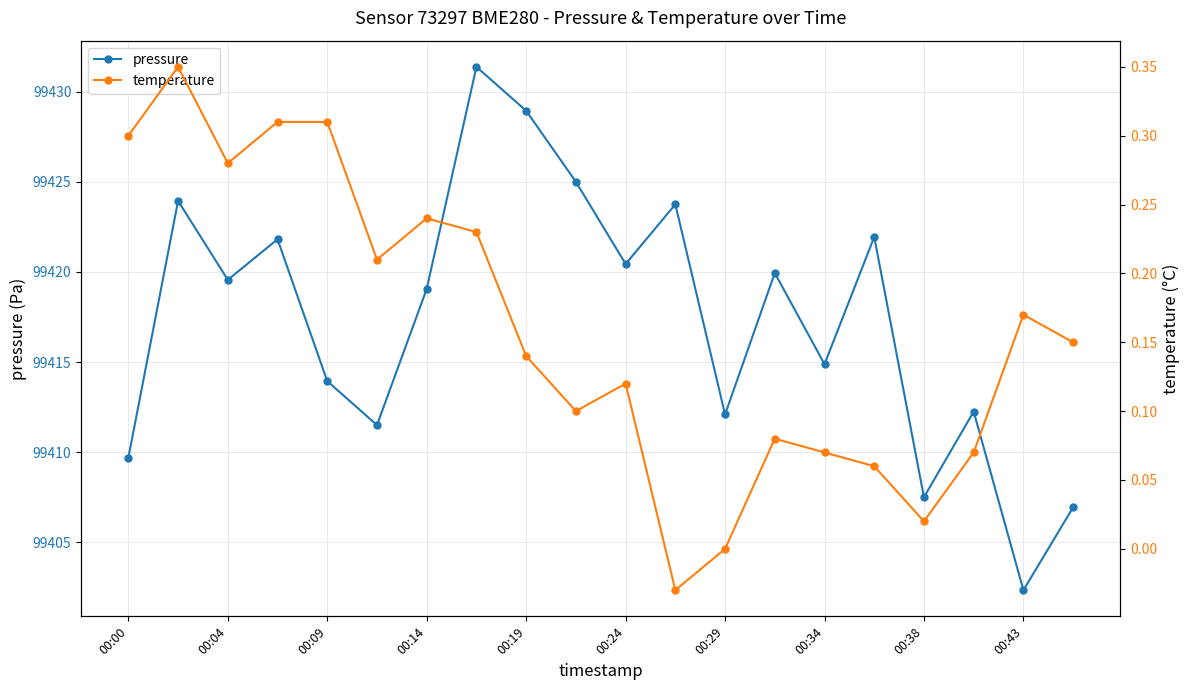

Reading left to right, transcribe all the data shown in this chart.

pressure: 99409.7	99423.9	99419.6	99421.8	99413.9	99411.5	99419.1	99431.4	99428.9	99425.0	99420.4	99423.8	99412.1	99419.9	99414.9	99421.9	99407.5	99412.2	99402.3	99406.9
temperature: 0.3	0.3	0.3	0.3	0.3	0.2	0.2	0.2	0.1	0.1	0.1	-0.0	0.0	0.1	0.1	0.1	0.0	0.1	0.2	0.1